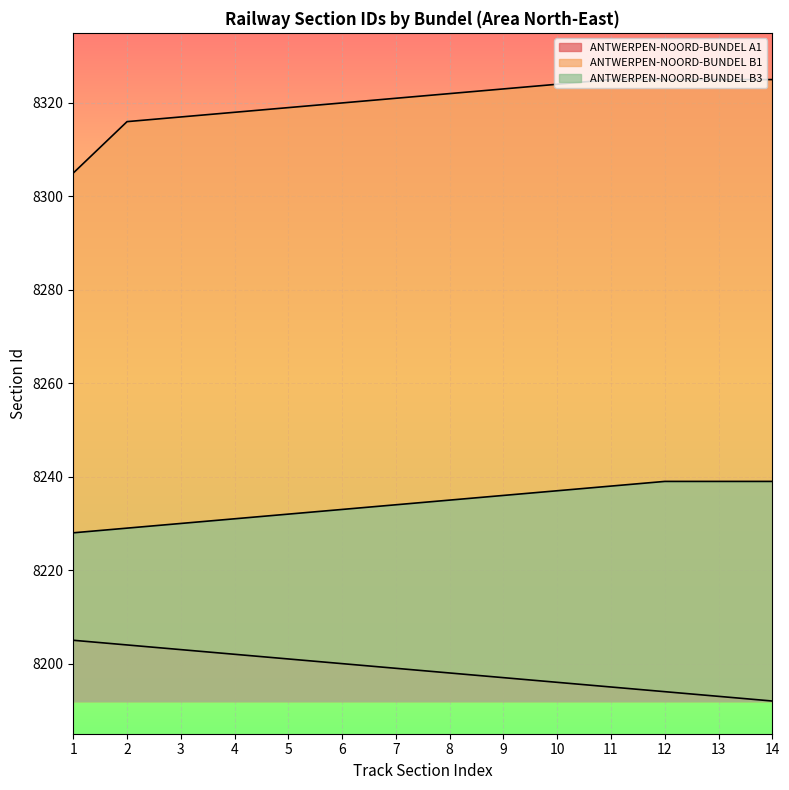

Count the number of data series in this chart.

3